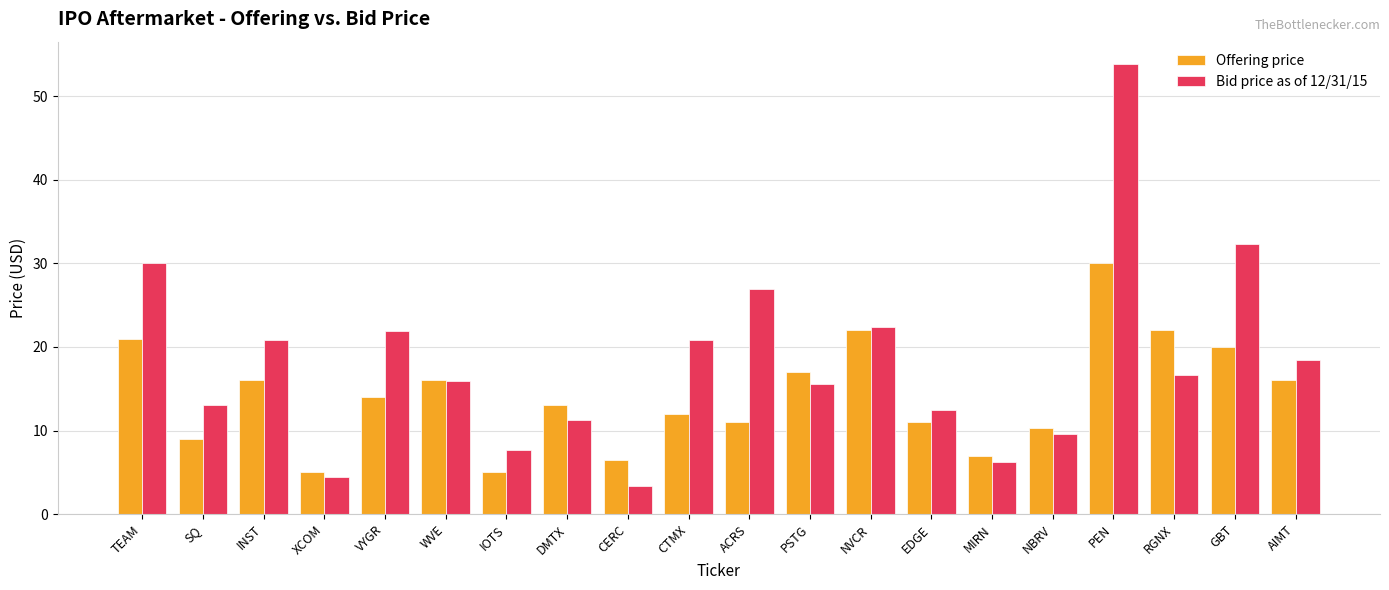

Which series changed the most between MIRN and AIMT?

Bid price as of 12/31/15